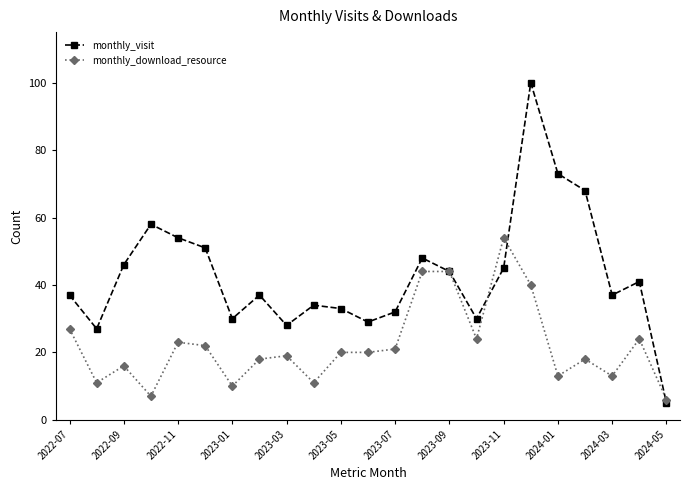

What is the maximum value shown in the chart?

100